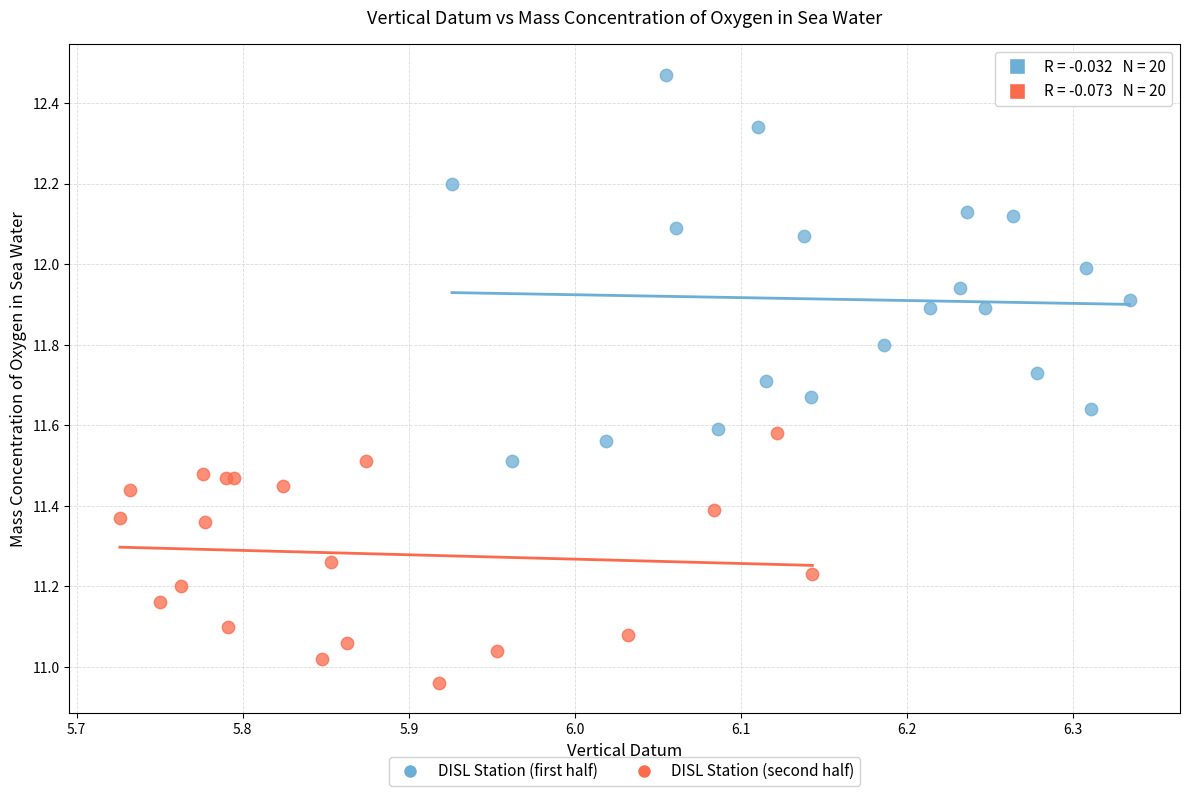

Which series has the largest Y range (max minus min)?

DISL Station (first half)